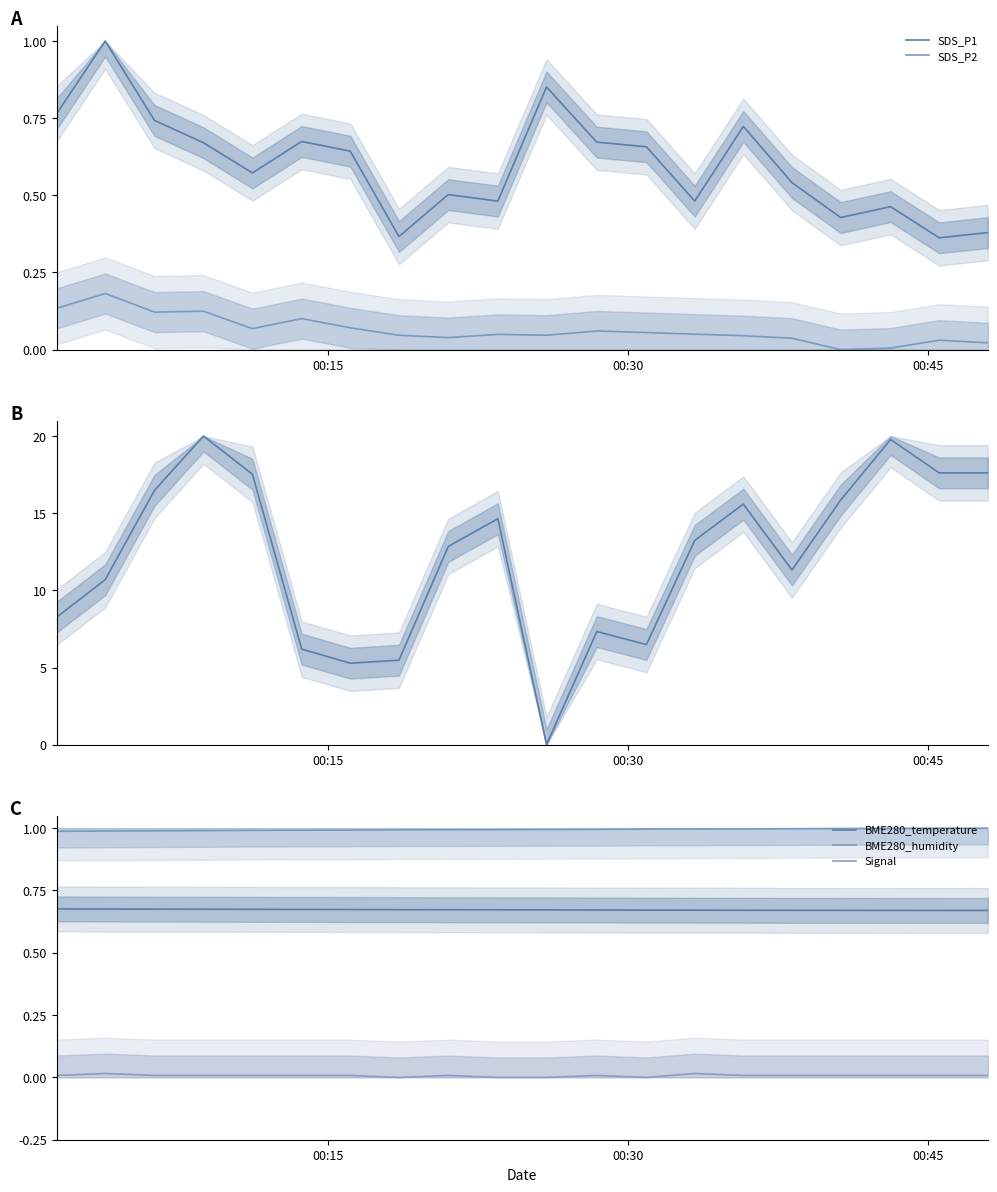

What is the highest value of the SDS_P1 series?

1.0